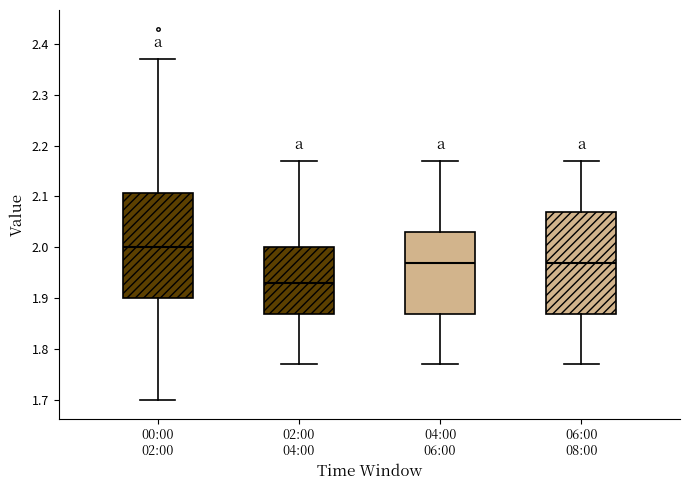

Where does the median line of the box for 02:00 04:00 sit on the y-axis? The values are not printed on the chart, so give them approximately, as read against the axis.

1.93